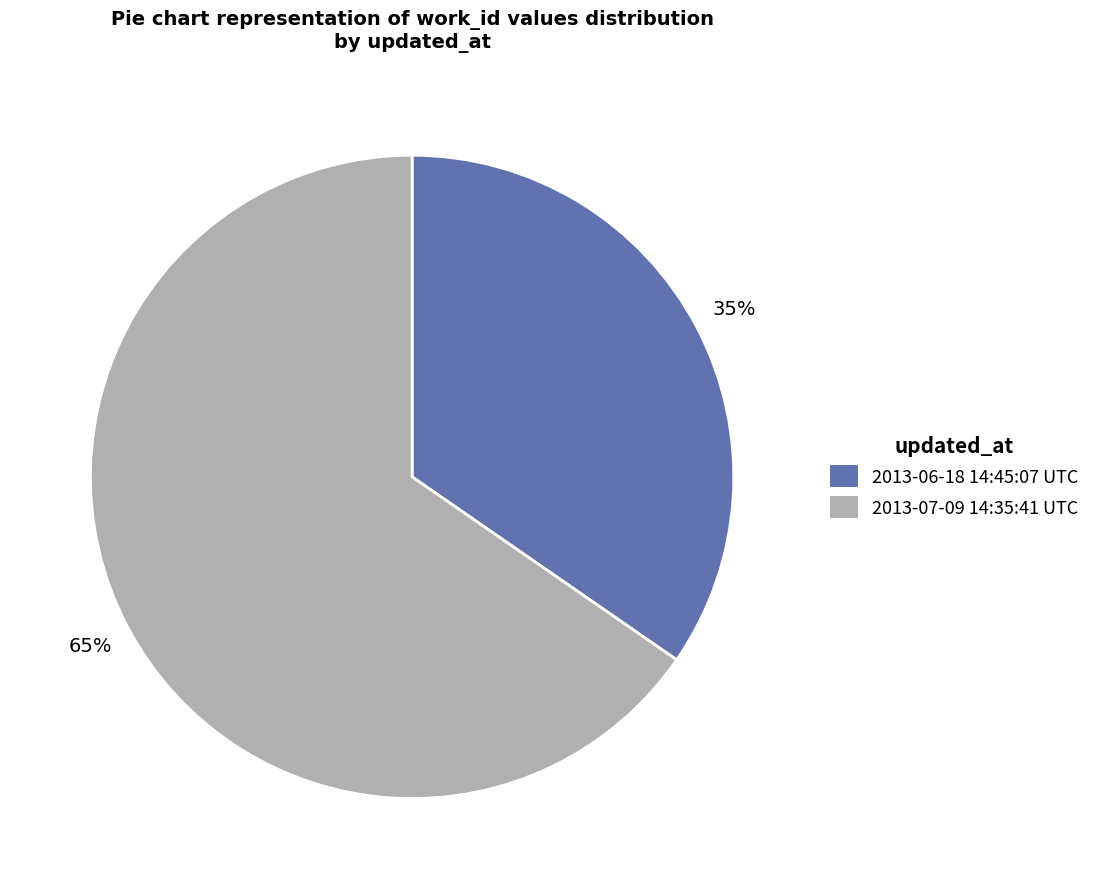

What is the largest slice in the pie chart?

2013-07-09 14:35:41 UTC